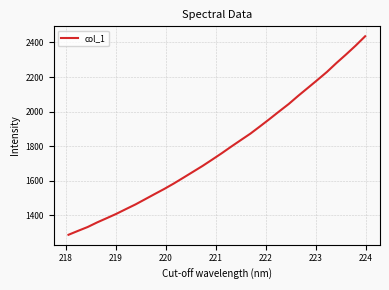

What is the greatest value displayed?

2435.8